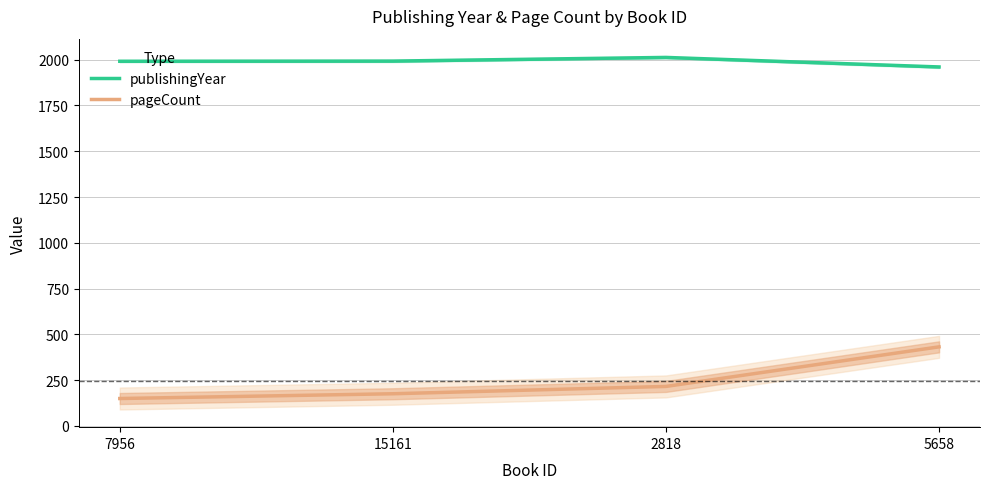

Reading left to right, transcribe all the data shown in this chart.

publishingYear: 7956=1991	15161=1992	2818=2012	5658=1960
pageCount: 7956=150	15161=176	2818=216	5658=432